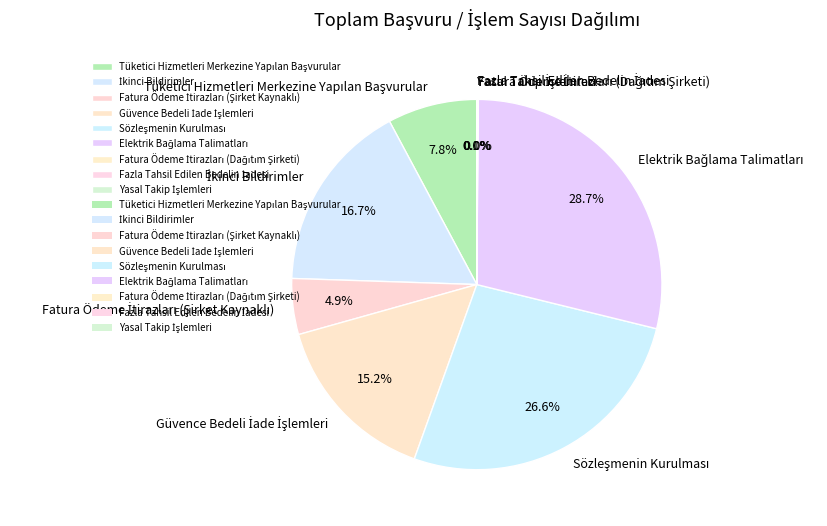

Is there a majority slice in this chart?

No